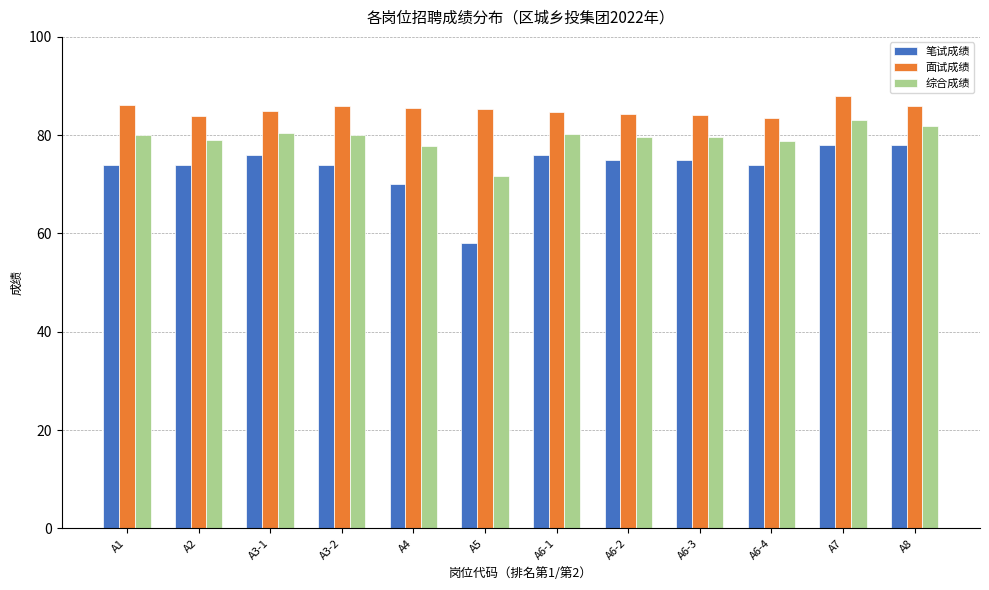

Is it true that 面试成绩 equals 85.0 at A3-1?

True